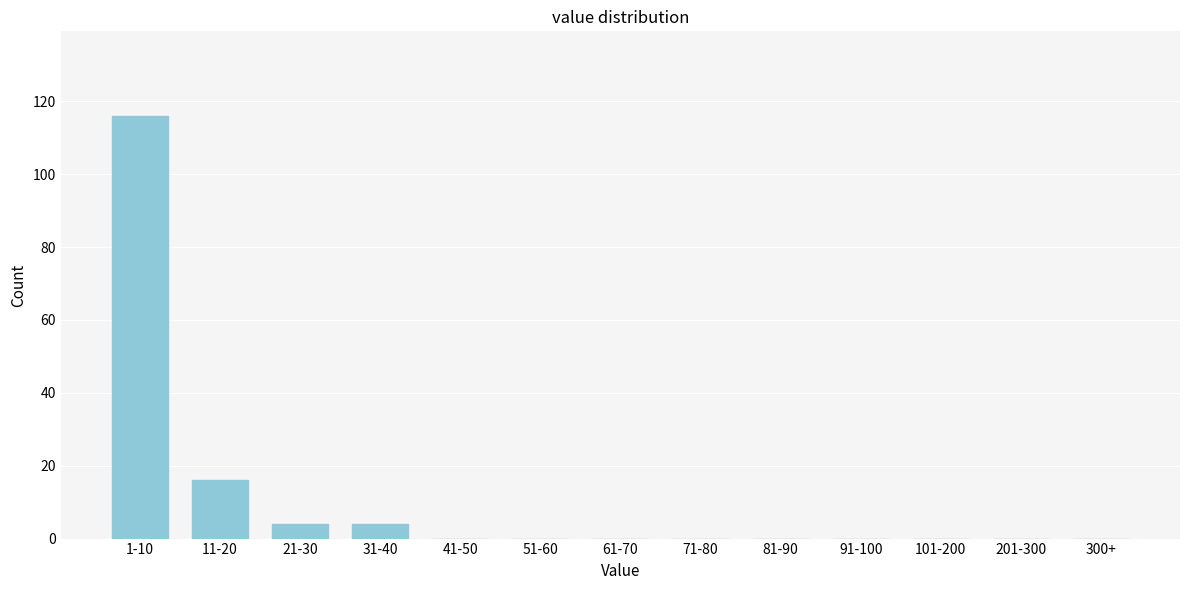

Reading left to right, what are all the values shown in this chart?

1-10=116	11-20=16	21-30=4	31-40=4	41-50=0	51-60=0	61-70=0	71-80=0	81-90=0	91-100=0	101-200=0	201-300=0	300+=0